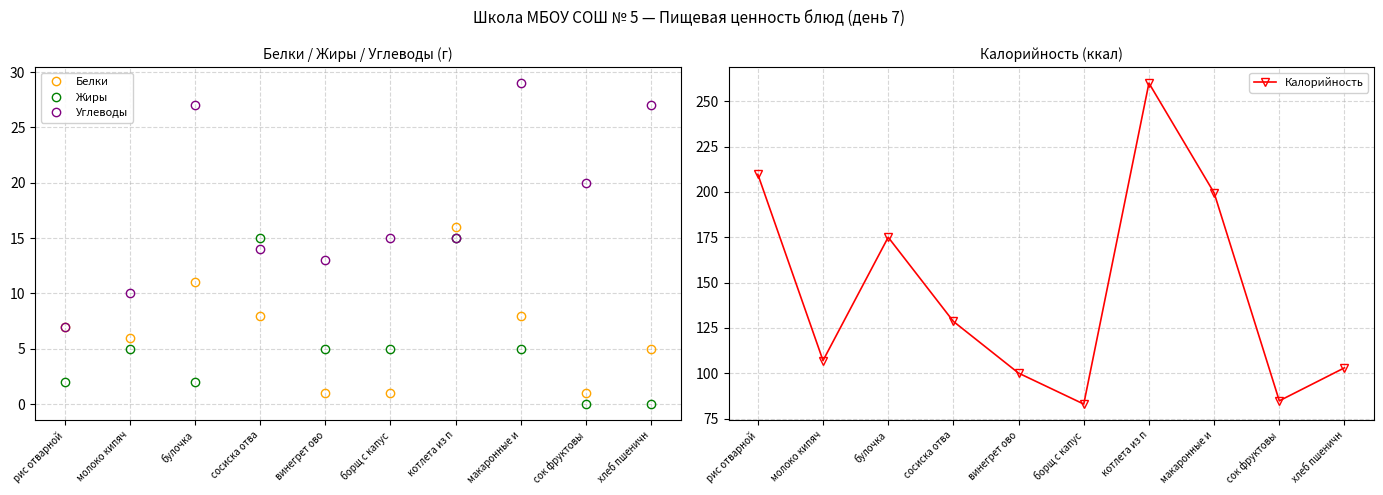

At which category does Углеводы reach its first local peak?

булочка